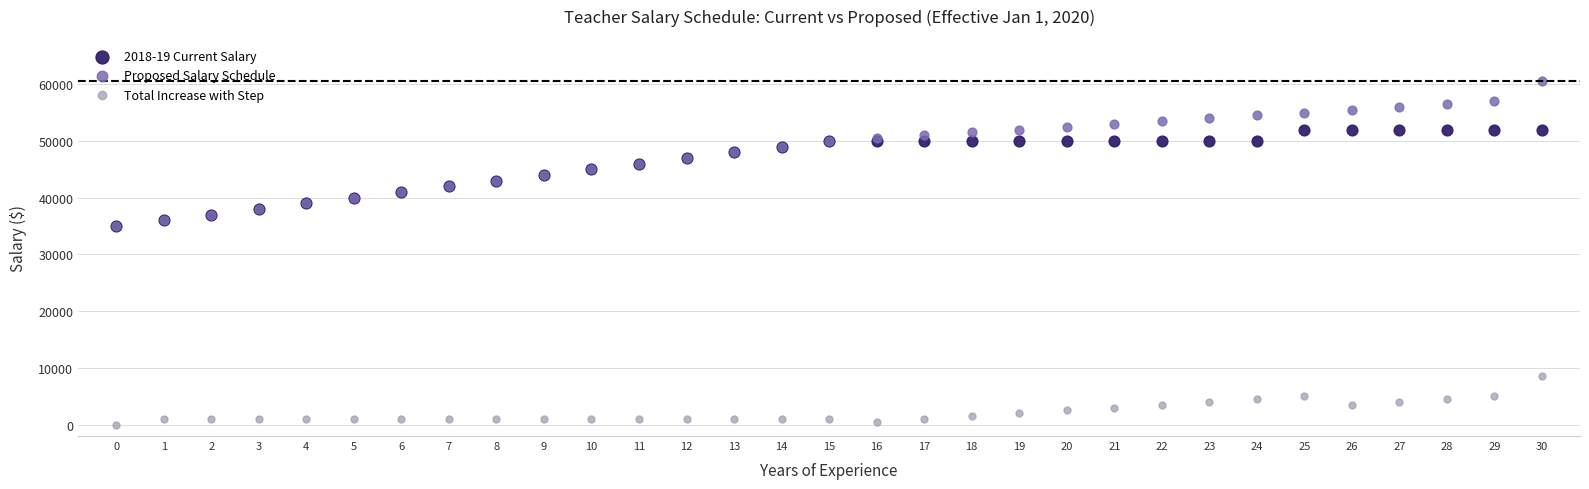

What are all the series names shown in the legend?

2018-19 Current Salary, Proposed Salary Schedule, Total Increase with Step